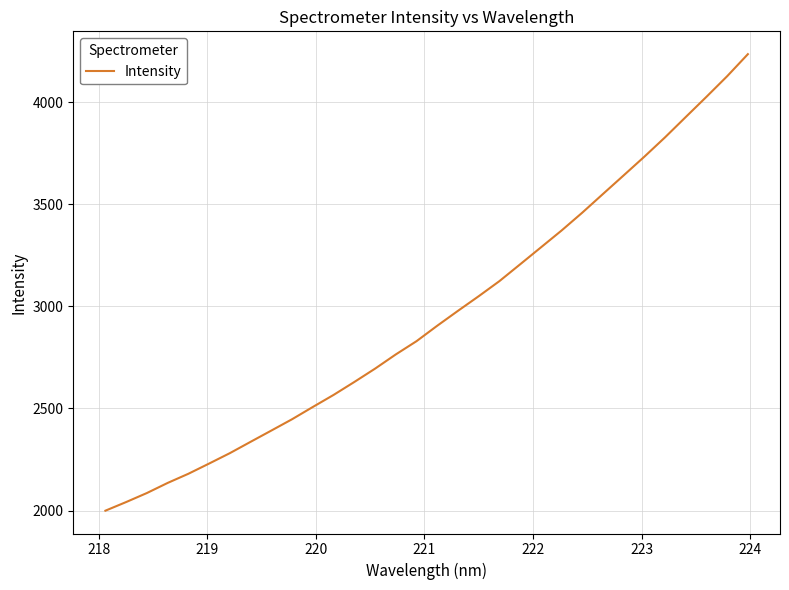

What is the sum of all values?

94569.1